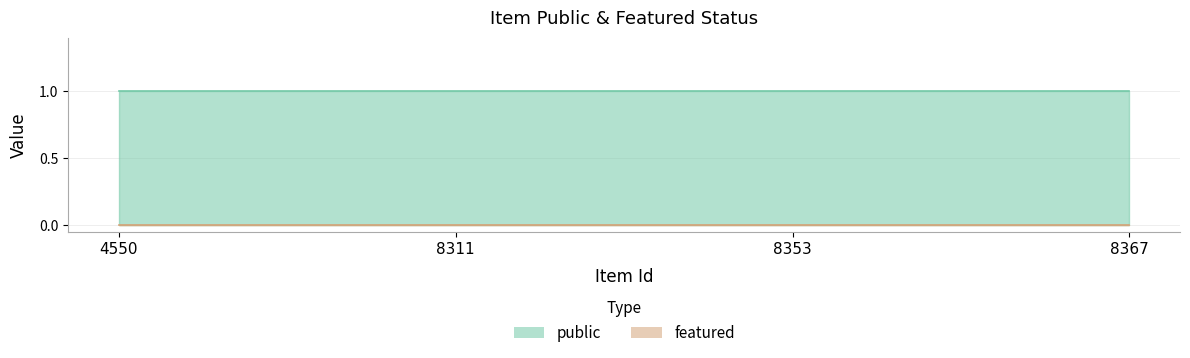

True or false: public has more than 2 interior local peaks.

False